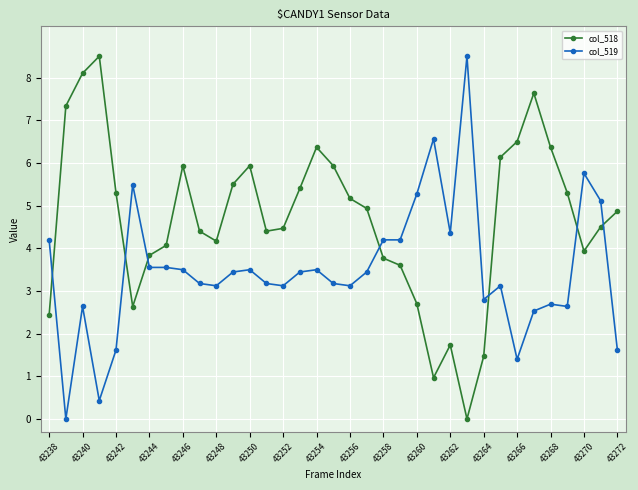

What is the maximum value shown in the chart?

8.5